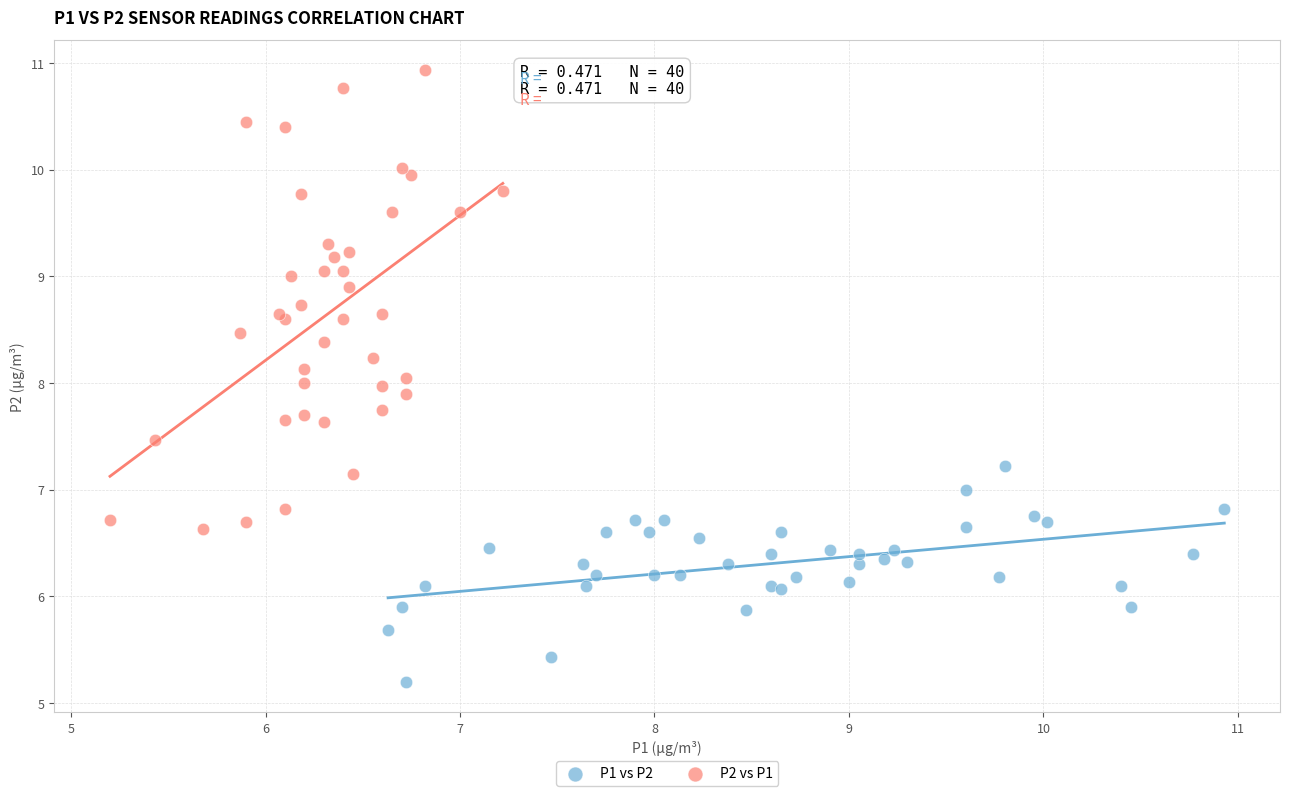

Which series has the widest spread of Y values?

P2 vs P1